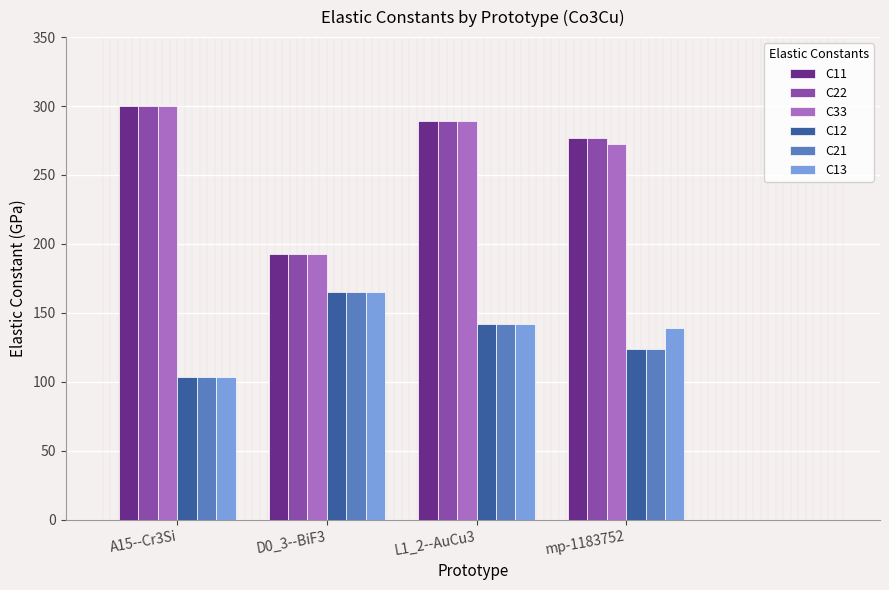

What position from the left is L1_2--AuCu3?

3